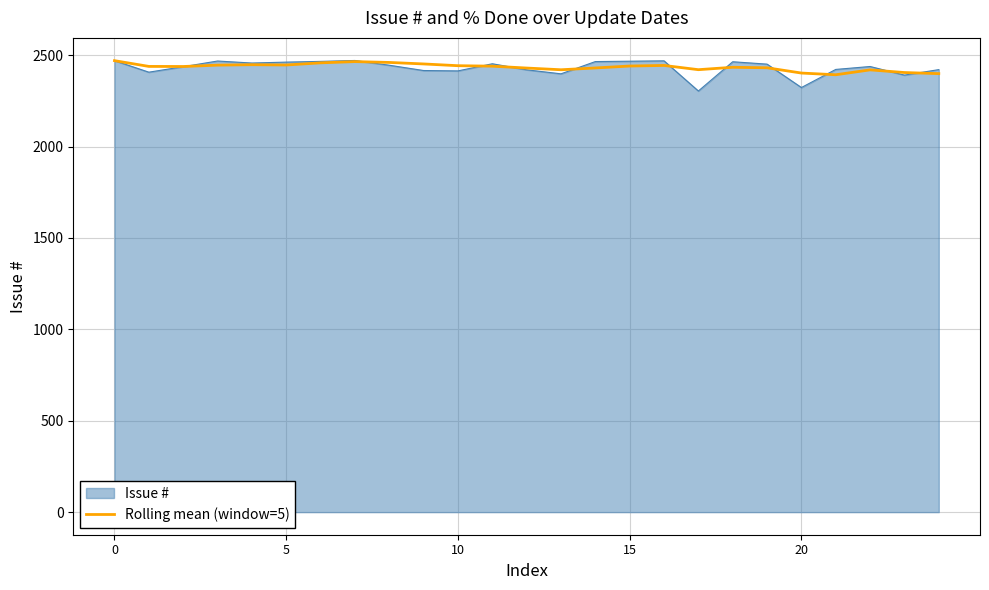

What is the smallest value displayed?

2304.0